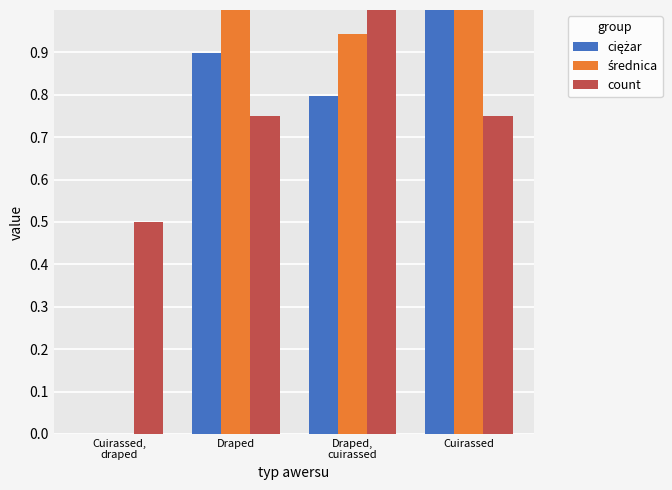

Is it true that count equals 1.0 at Draped,
cuirassed?

True